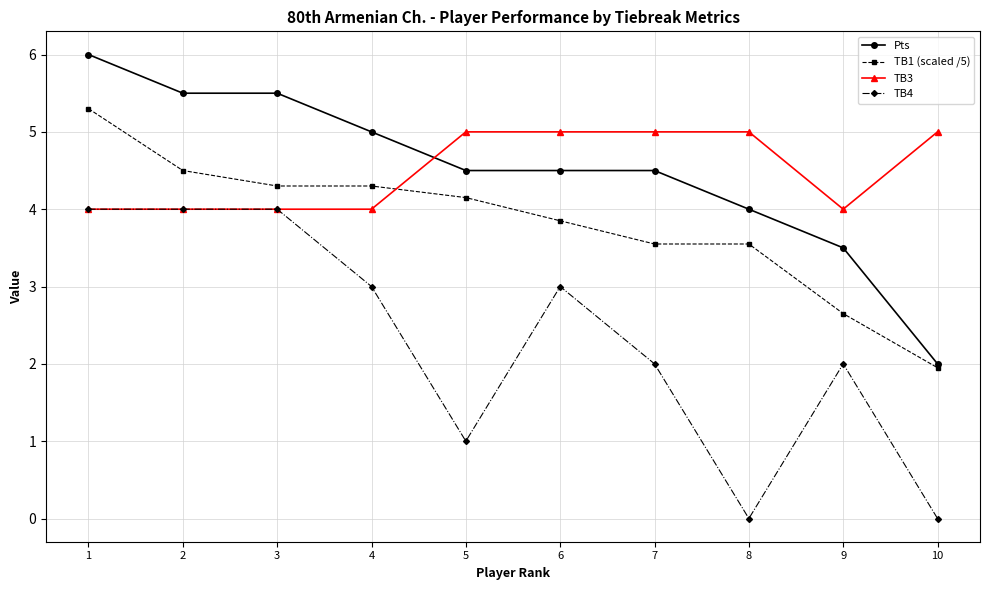

At which label does TB4 first exceed 3?

1